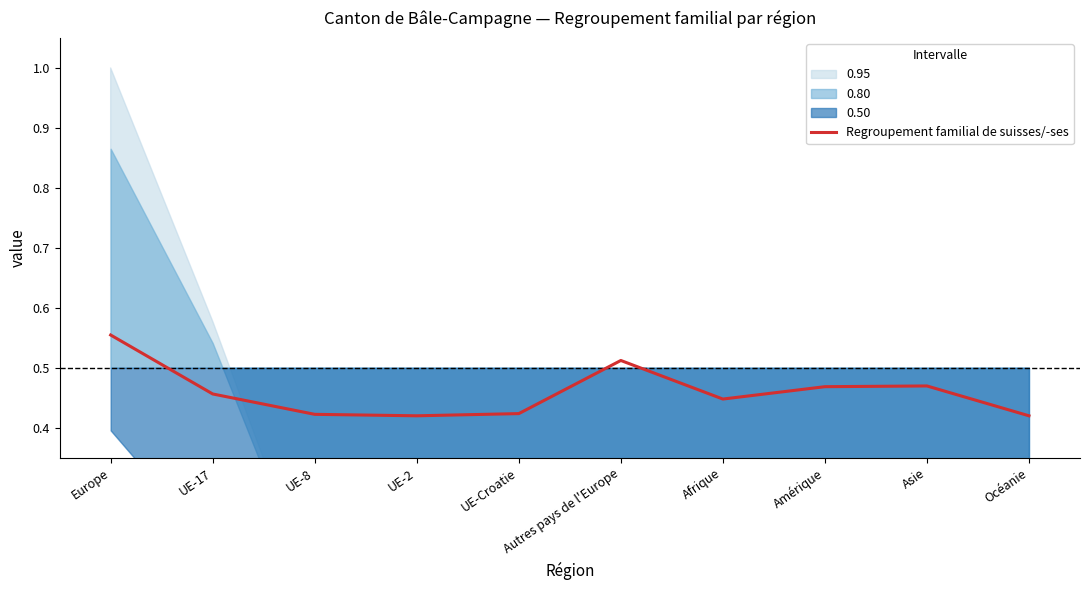

Which label corresponds to the largest value in the chart?

Europe